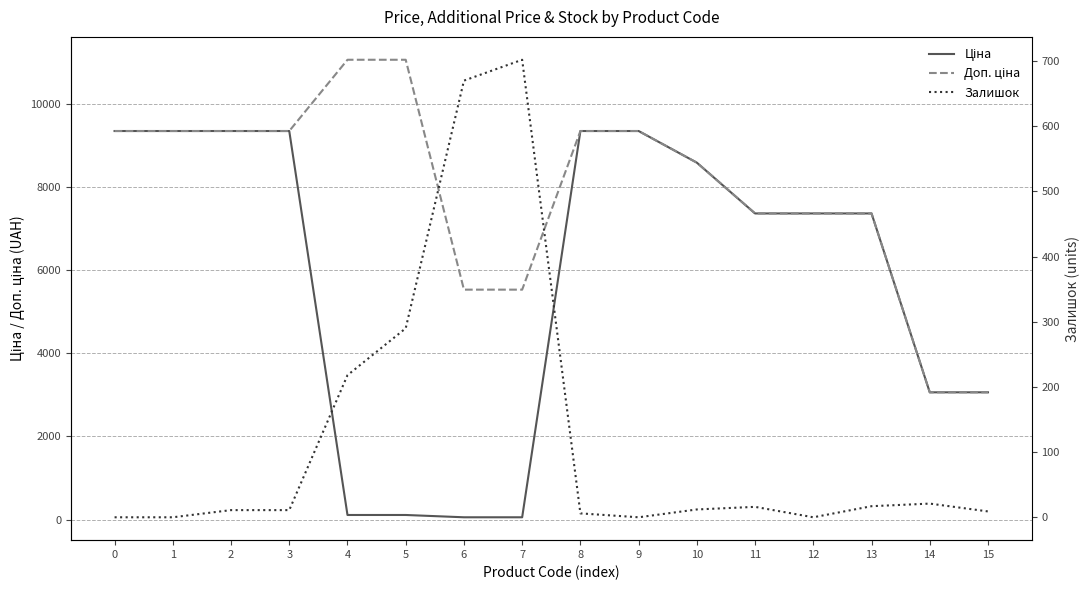

True or false: Доп. ціна and Залишок intersect in this chart.

False